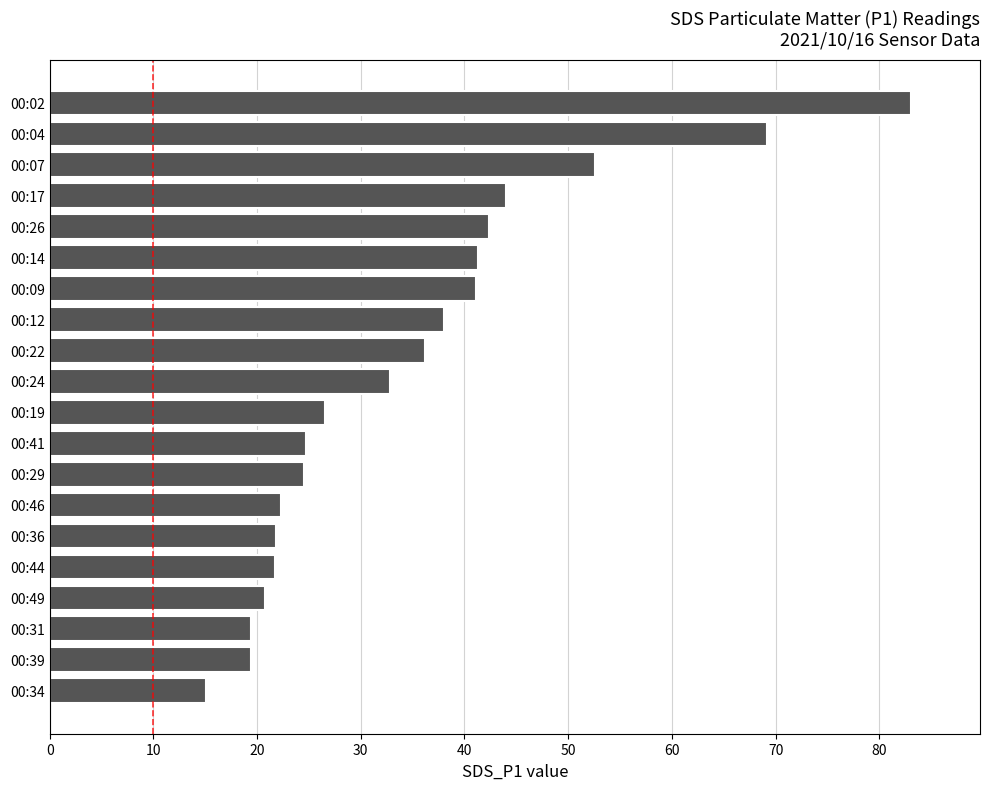

The value at 00:44 is 21.7. True or false?

True